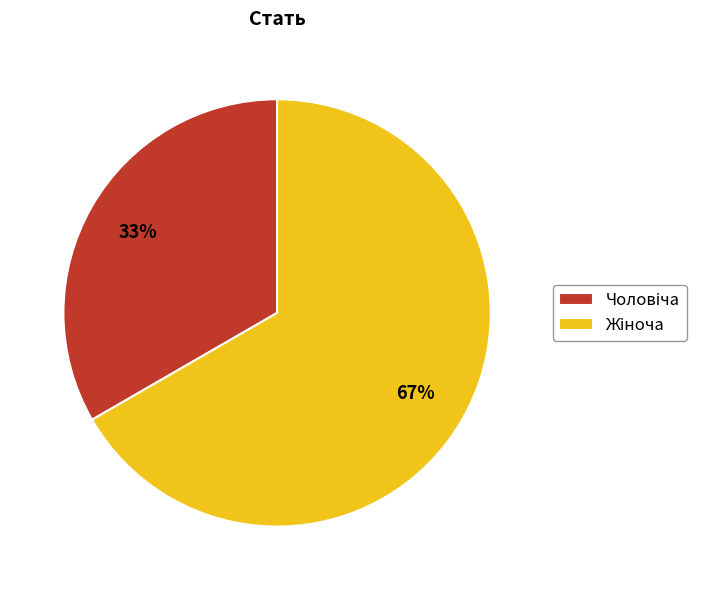

Is there any slice that represents more than half of the pie?

Yes